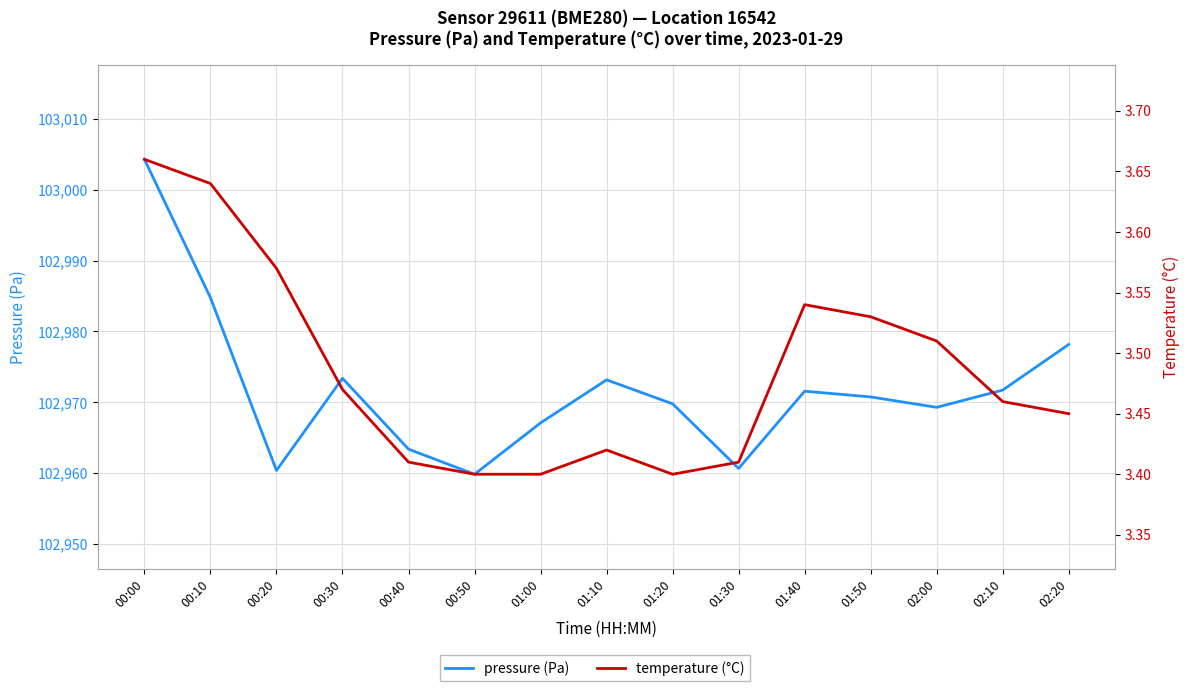

What is the label of the 11th point from the right?

00:40